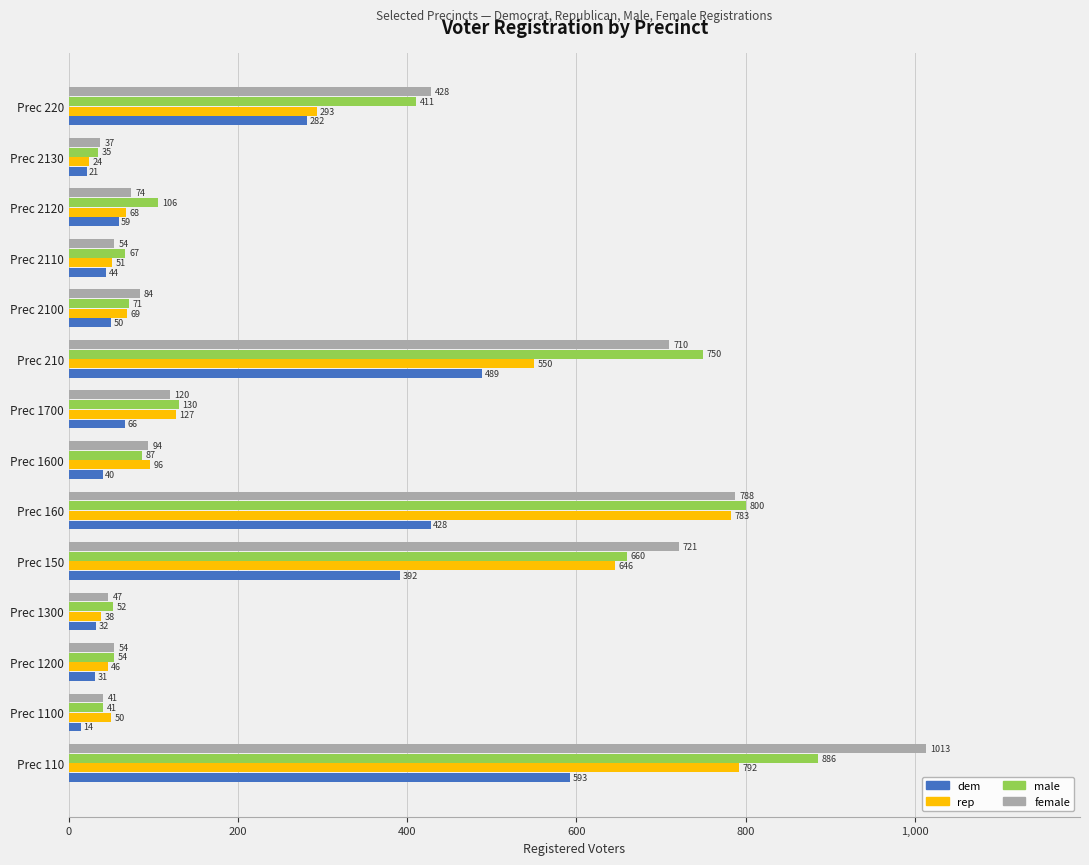

What is the minimum value for rep?

24